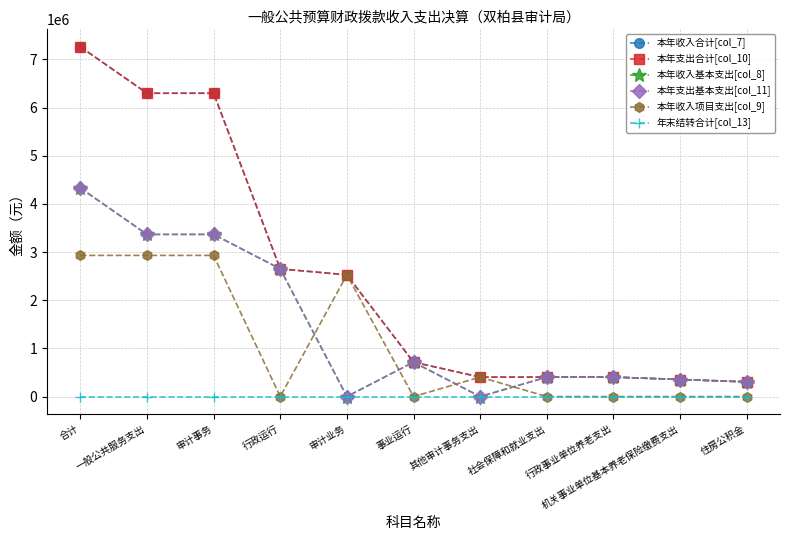

Is this an area chart (filled region under the line)?

No